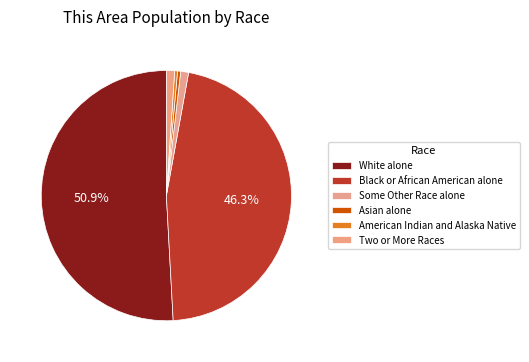

To the nearest percent, what is the difference between the largest and smallest slice percentages?

51%